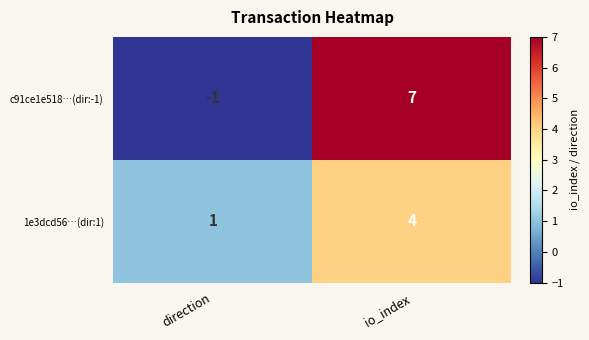

At which category does the chart reach its minimum across all series?

direction